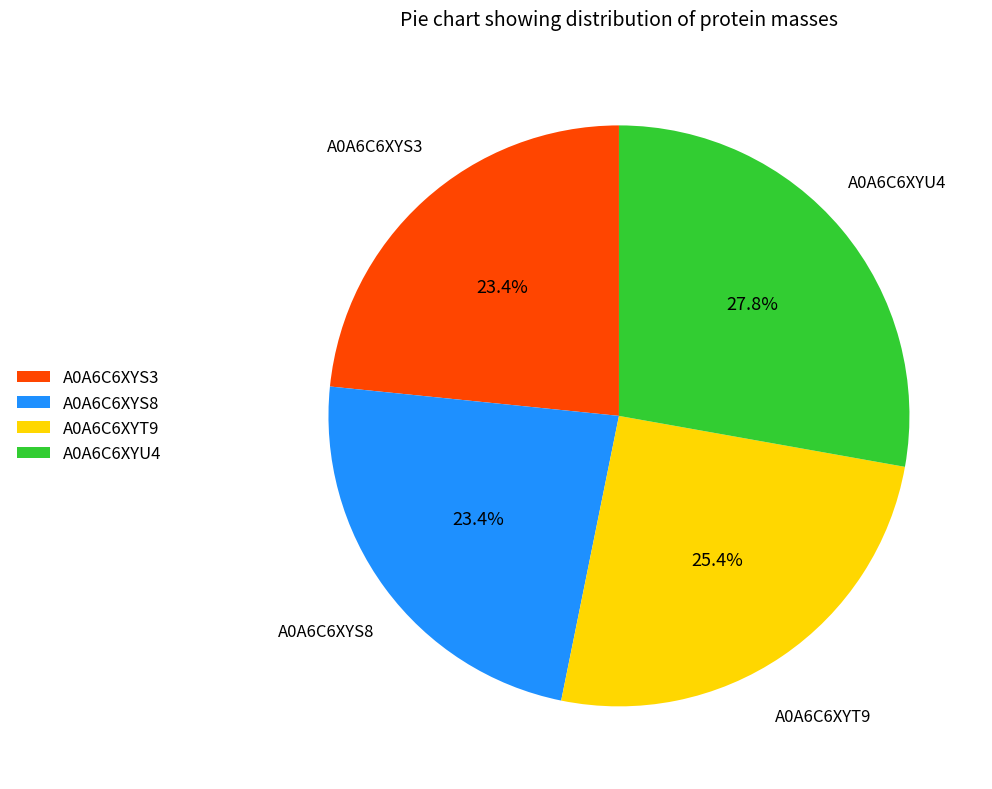

What percentage is NOT represented by A0A6C6XYU4?

72.2%